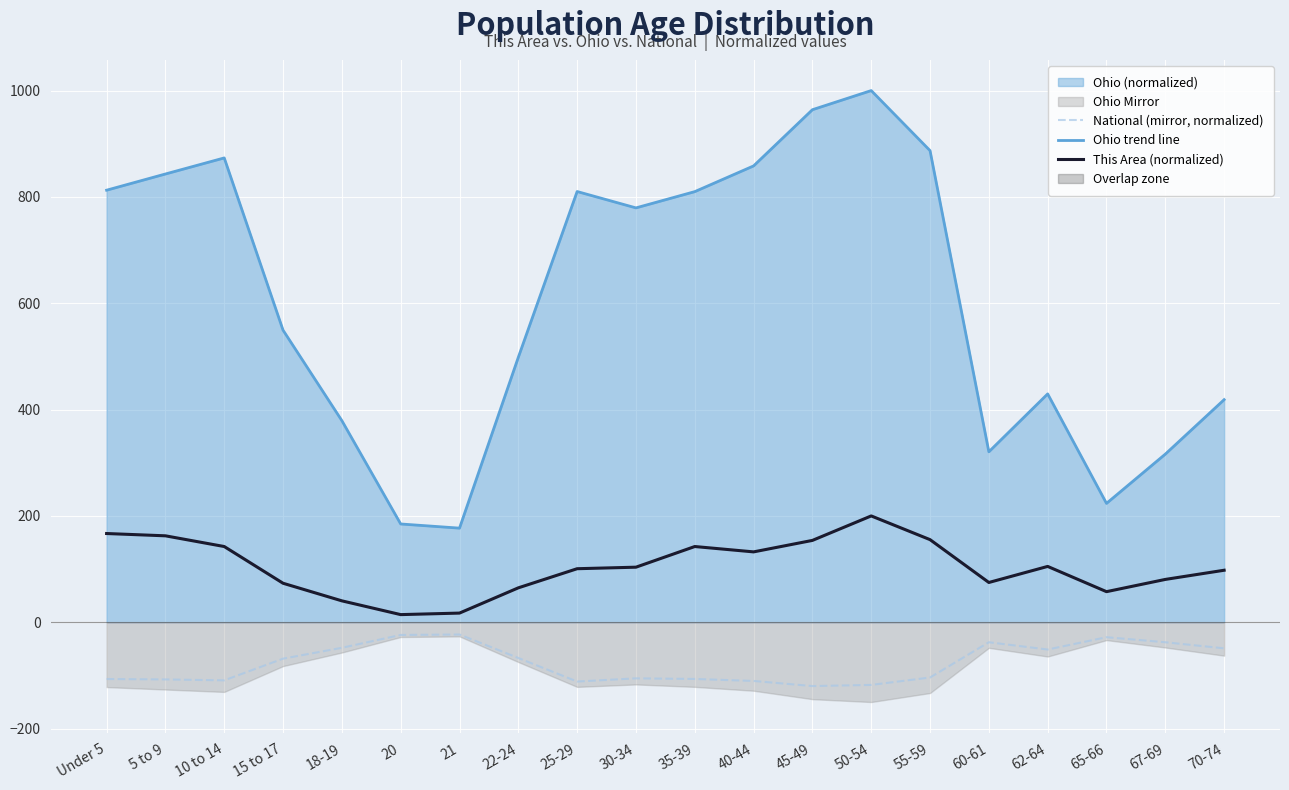

Where does the Ohio trend line series first go above 779?

Under 5